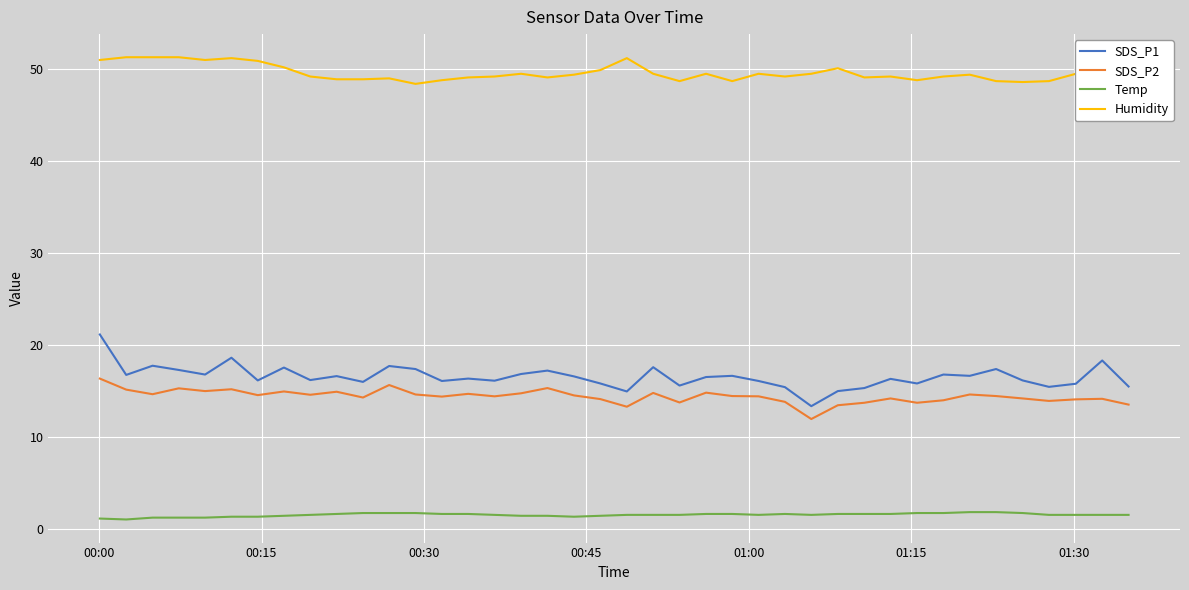

Does the chart have visible grid lines?

Yes